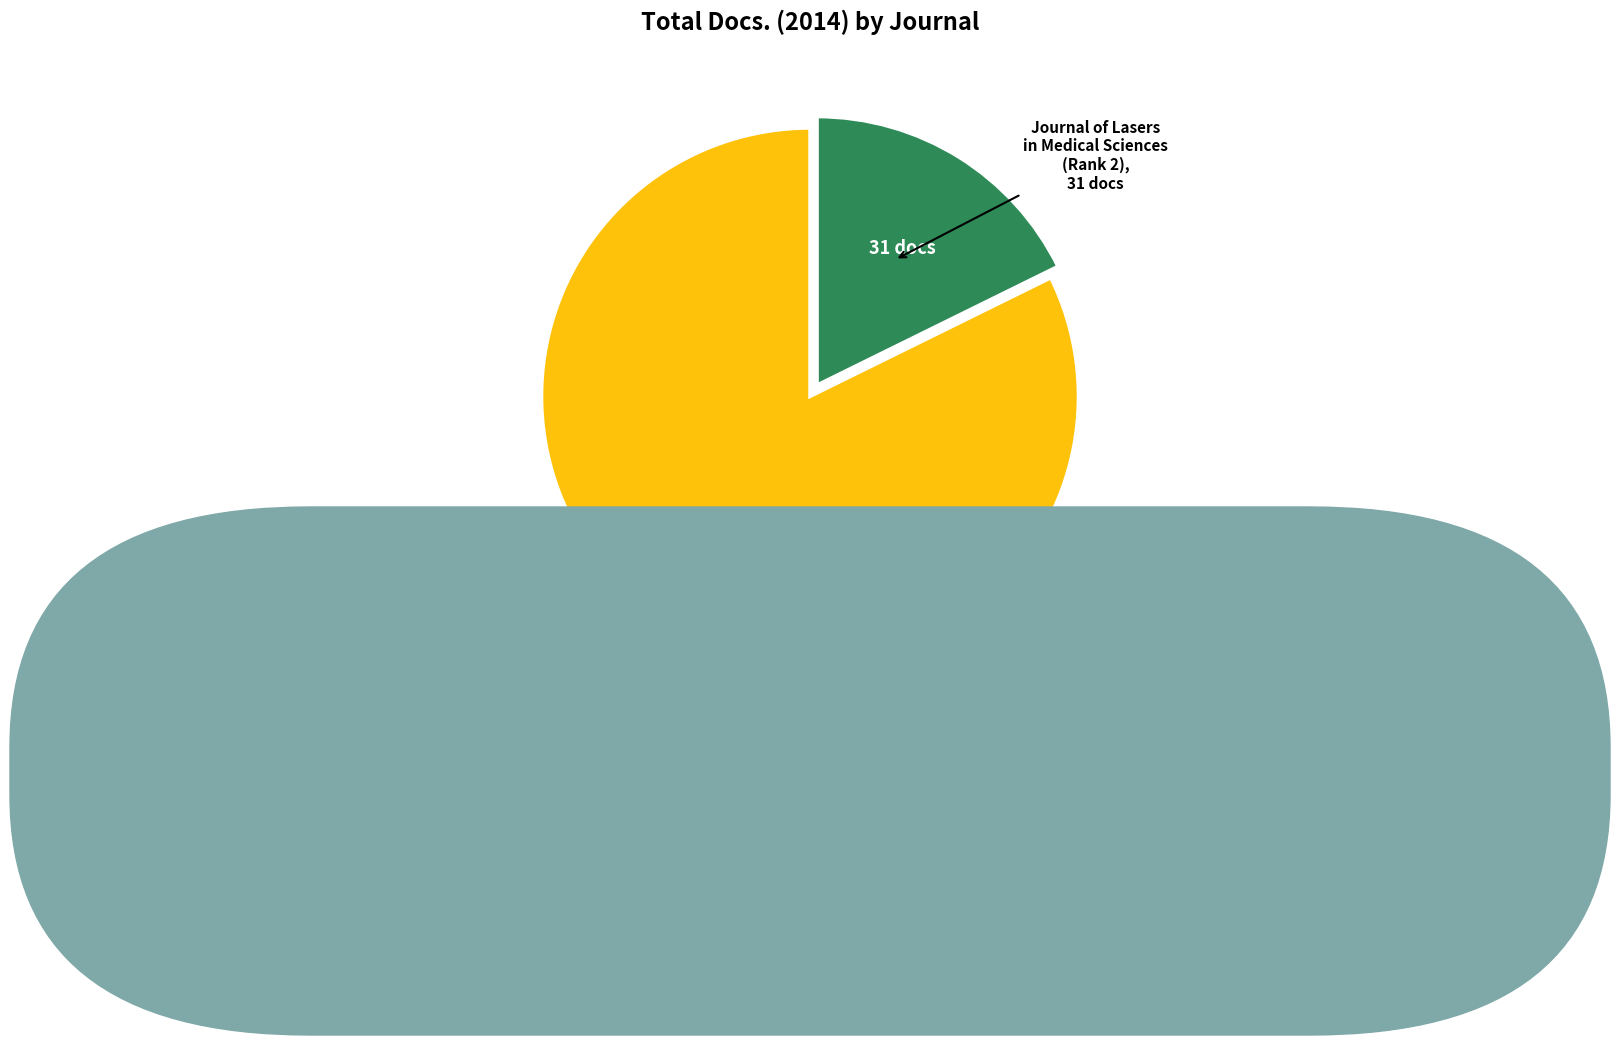

Does any single category account for the majority?

Yes